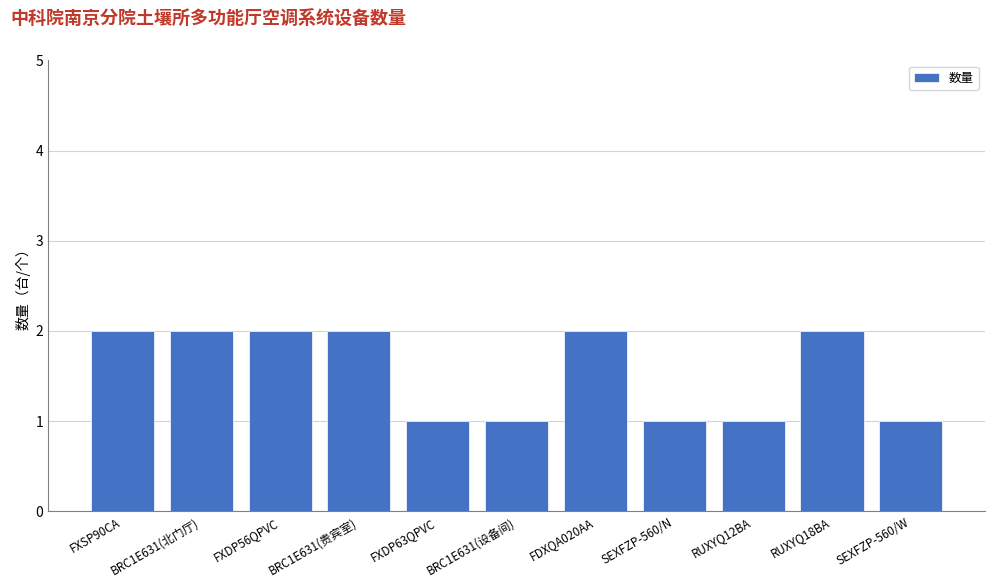

How many bars are there in total?

11